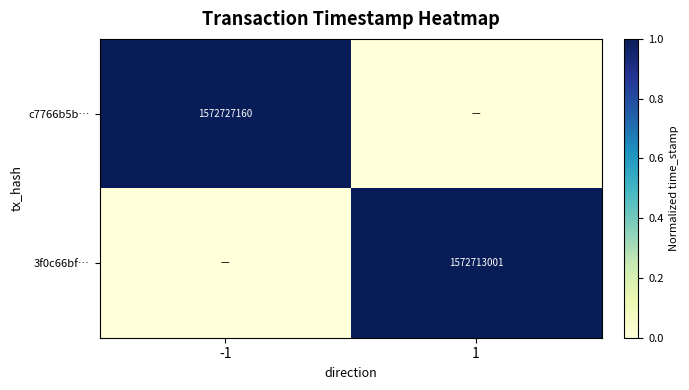

The c7766b5b… series shows 1572727160 at -1. True or false?

True